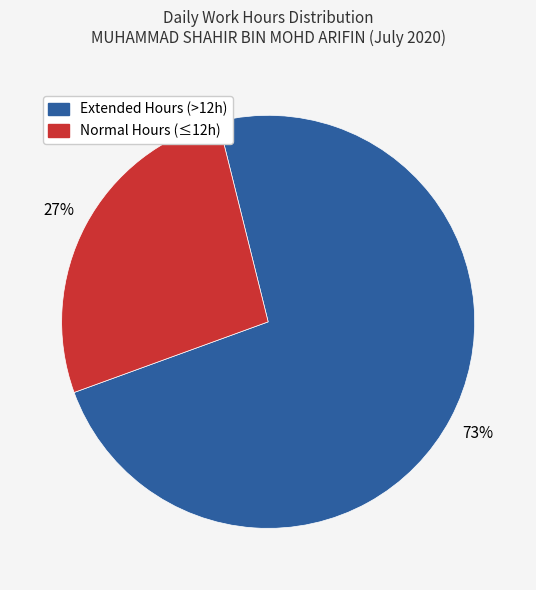

How many slices are in this pie chart?

2